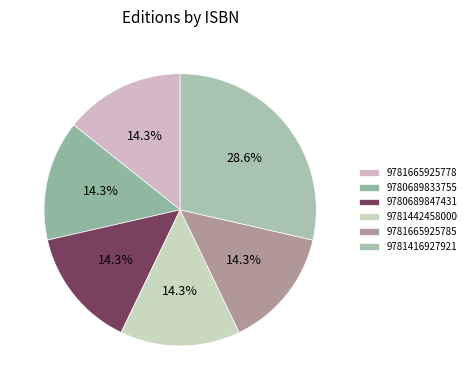

How many slices are in this pie chart?

6